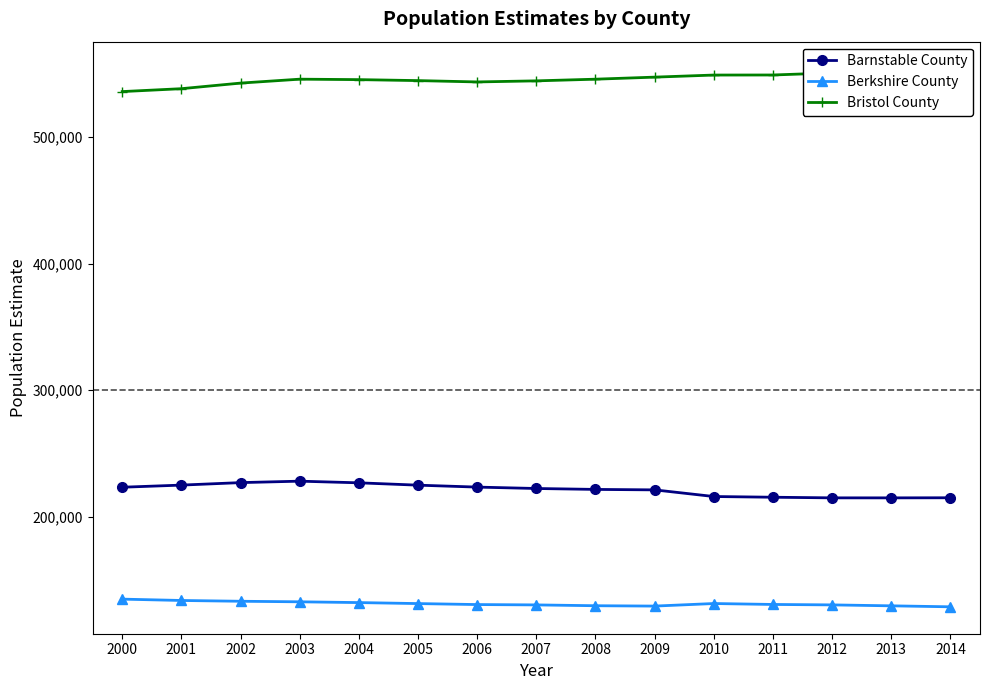

Between 2000 and 2014, which series saw the biggest shift?

Bristol County